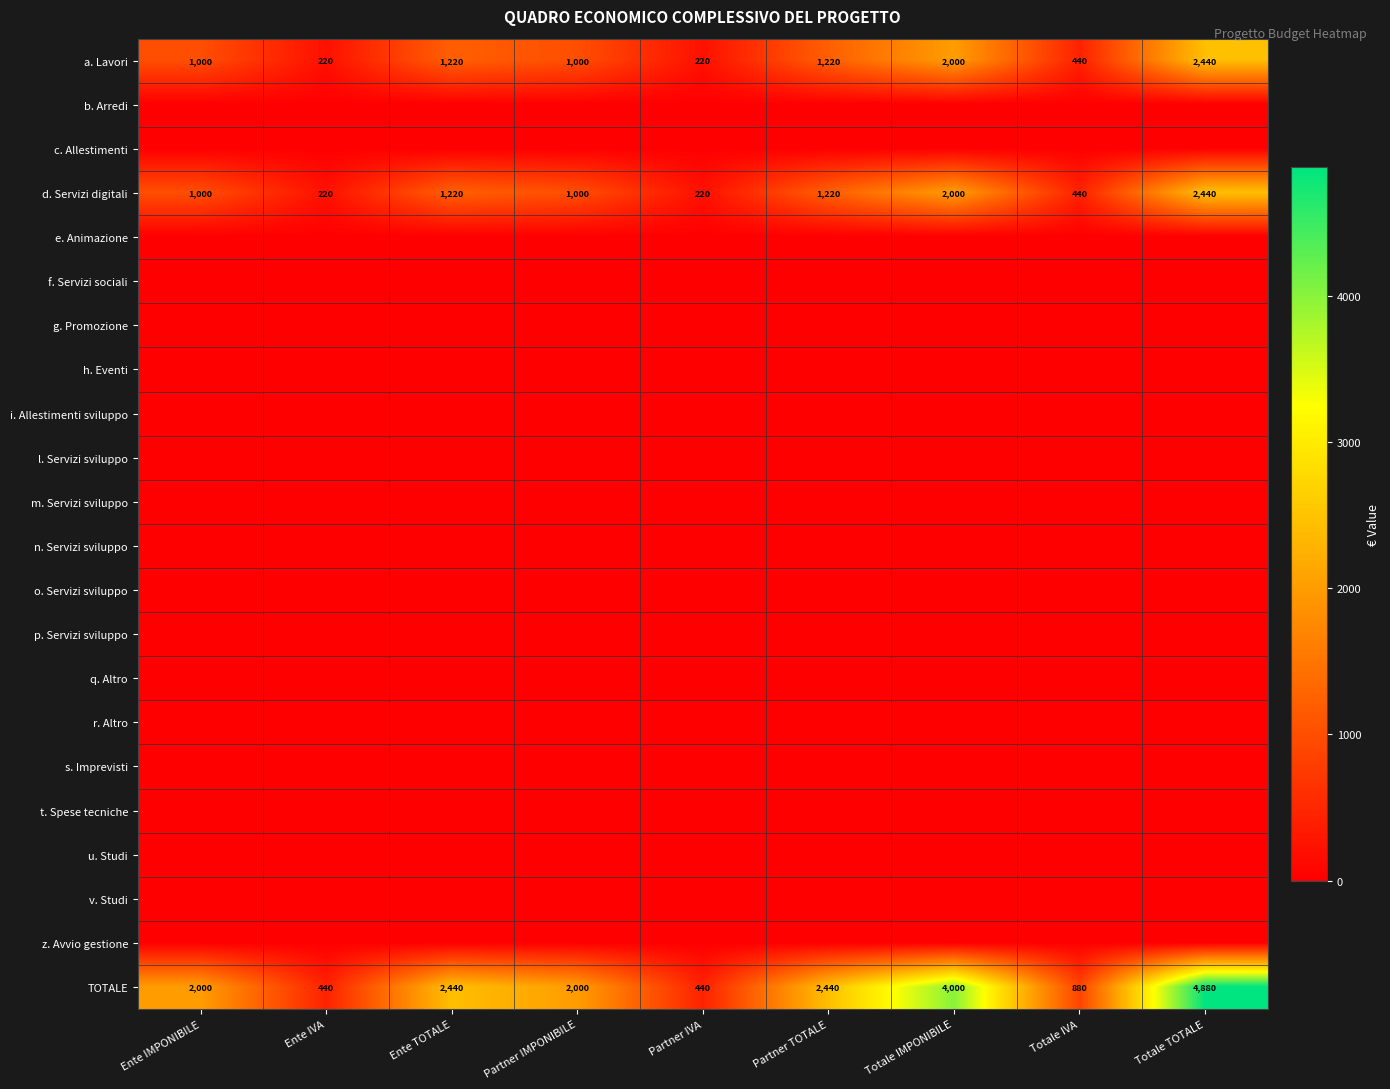

What is the sum of all d. Servizi digitali values?

9760